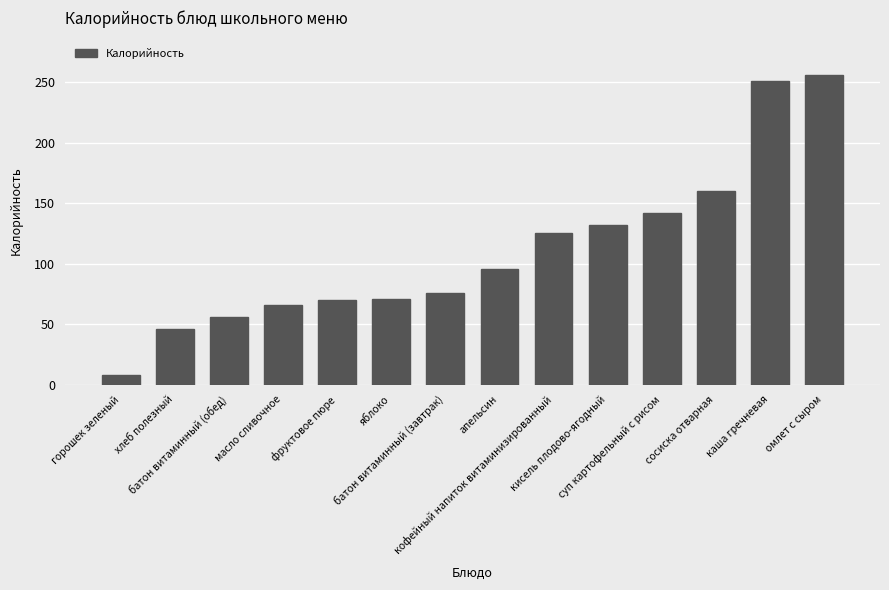

What is the value of the 6th bar from the left?

71.0